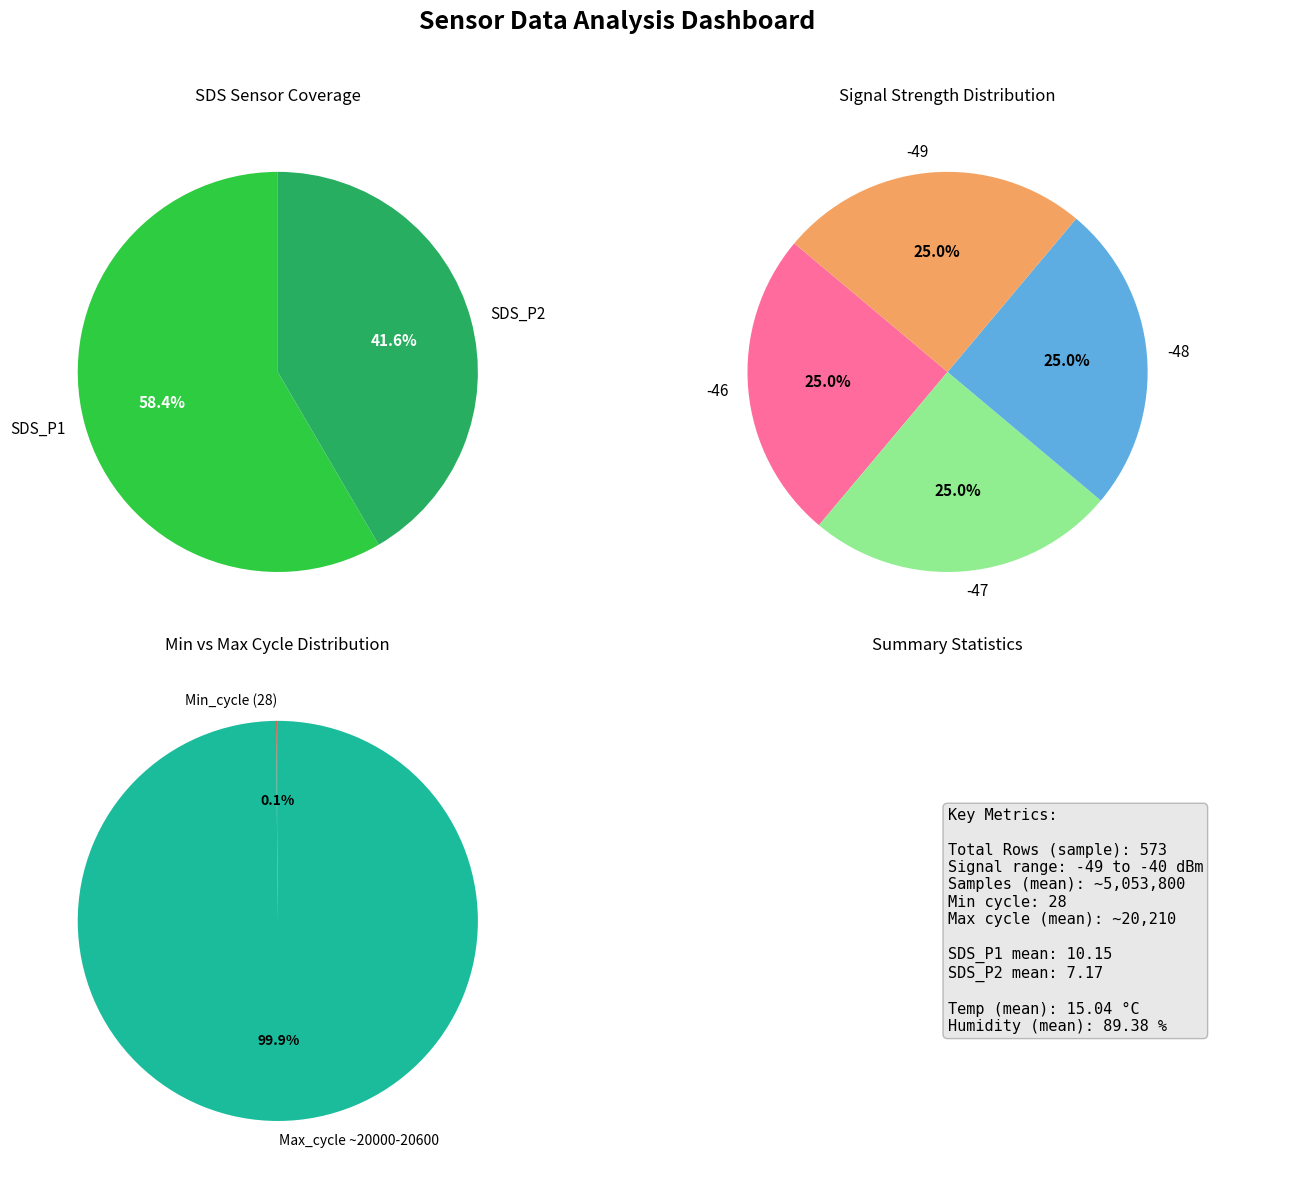

True or false: Signal -41 accounts for 21% of the total.

False